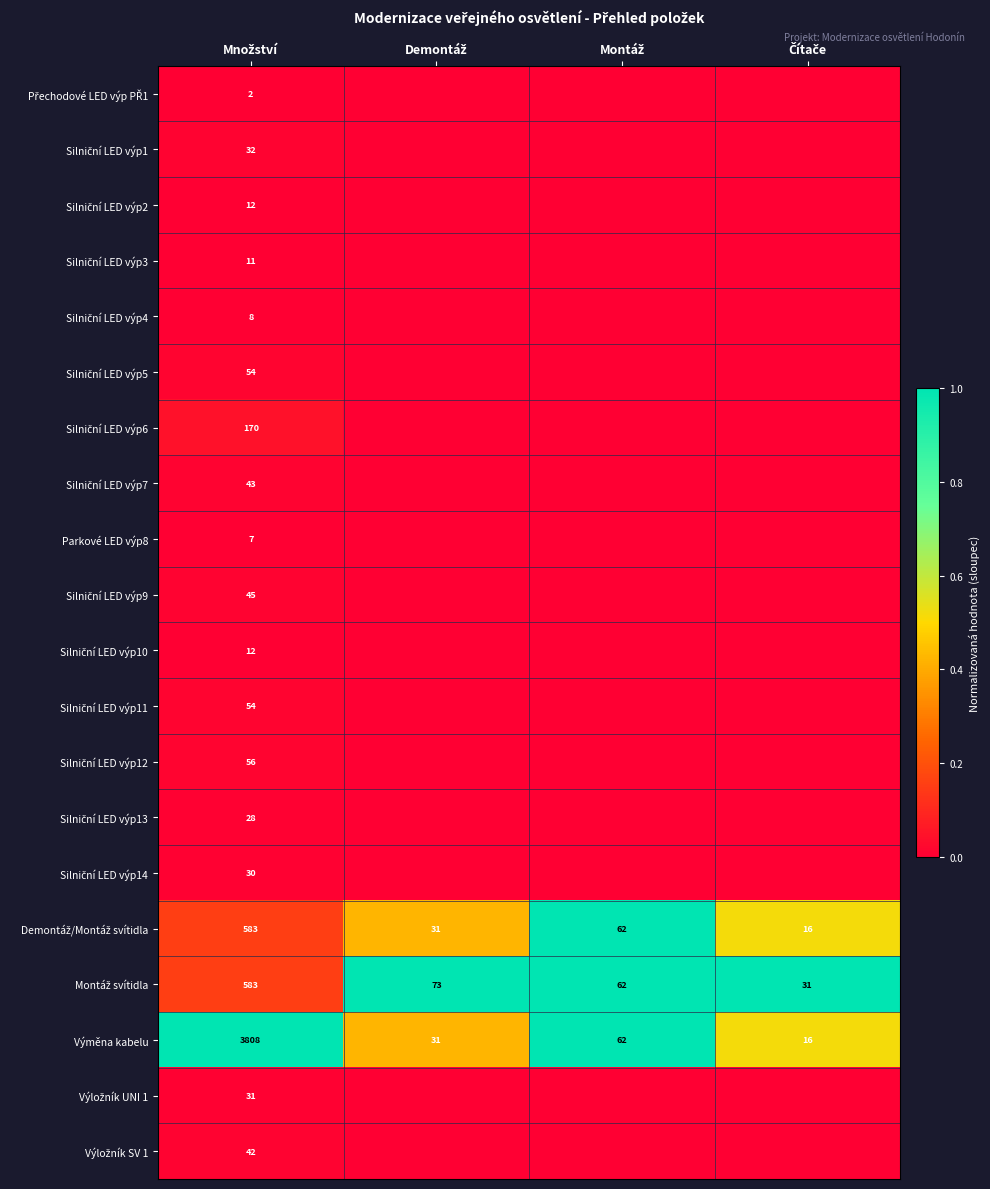

Where is Silniční LED výp9 nearest to the value 0?

Demontáž